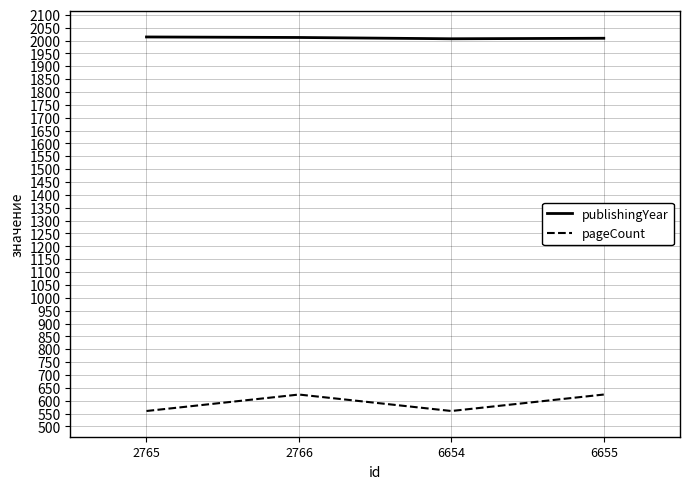

What is the difference between the highest and lowest values at 6654?

1447